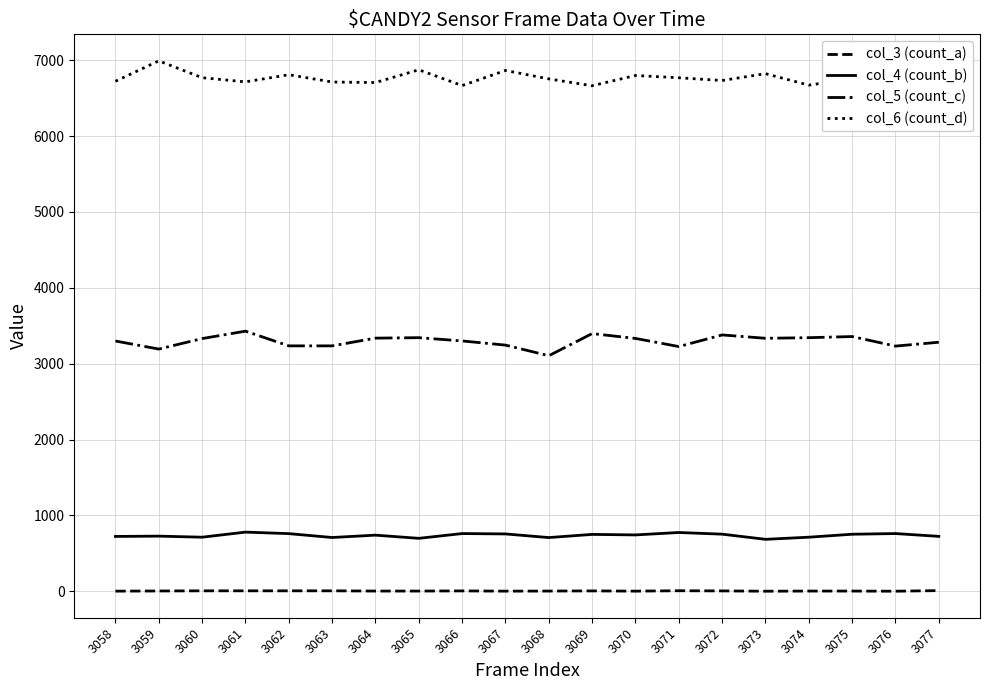

Is this an area chart (filled region under the line)?

No